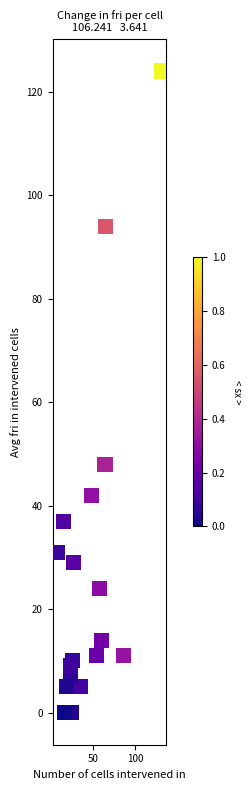

What Y value in the scatter plot is closest to 62?

48